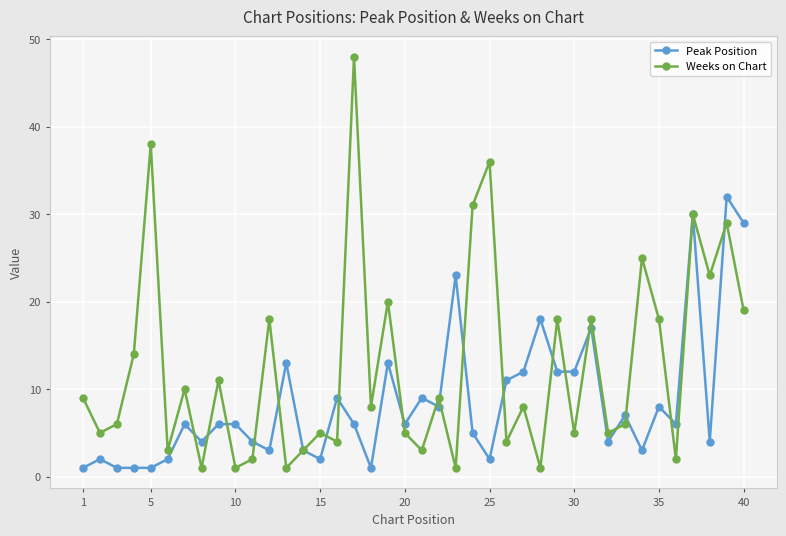

At how many categories does at least one series exceed 15?

16